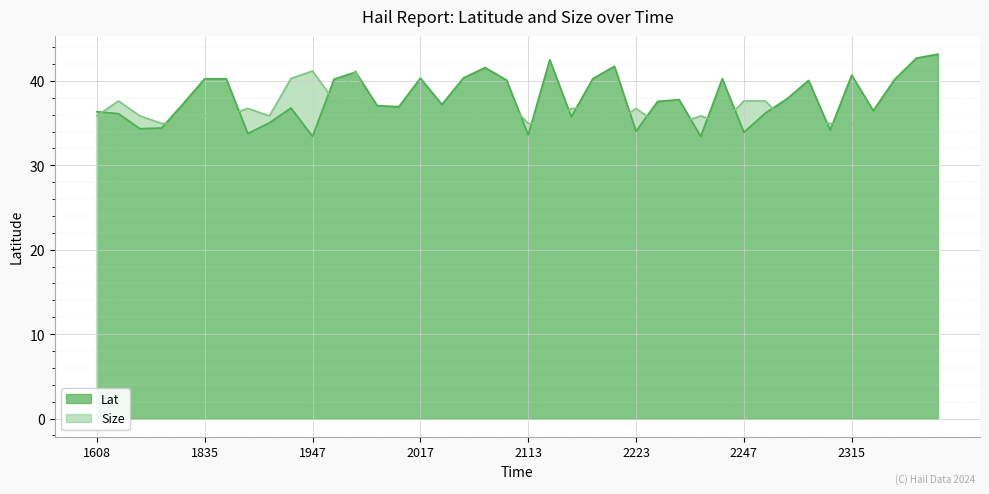

The Lat series shows 14.2 at 2247. True or false?

False